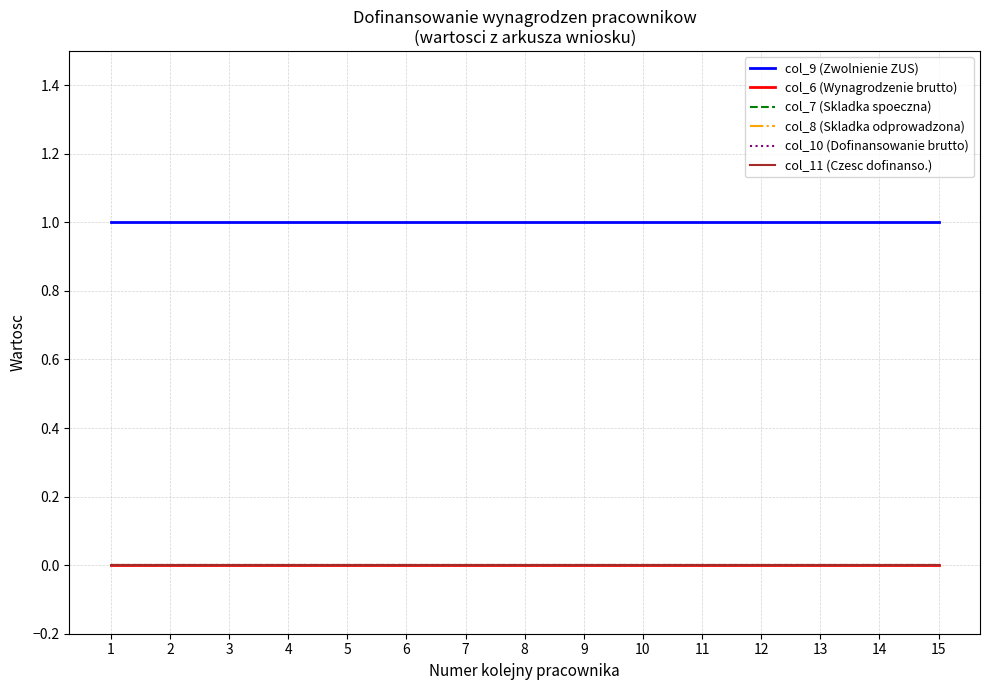

Does the chart have visible grid lines?

Yes